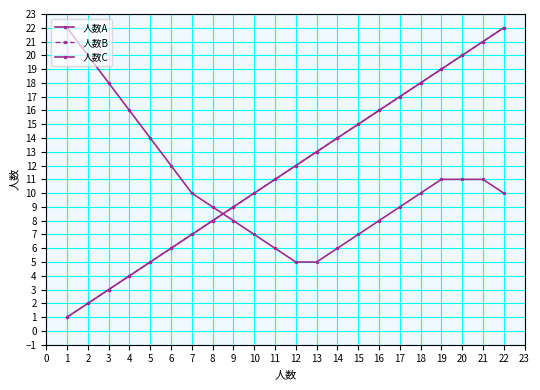

List the series in order of their peak value, lowest first.

人数A, 人数B, 人数C